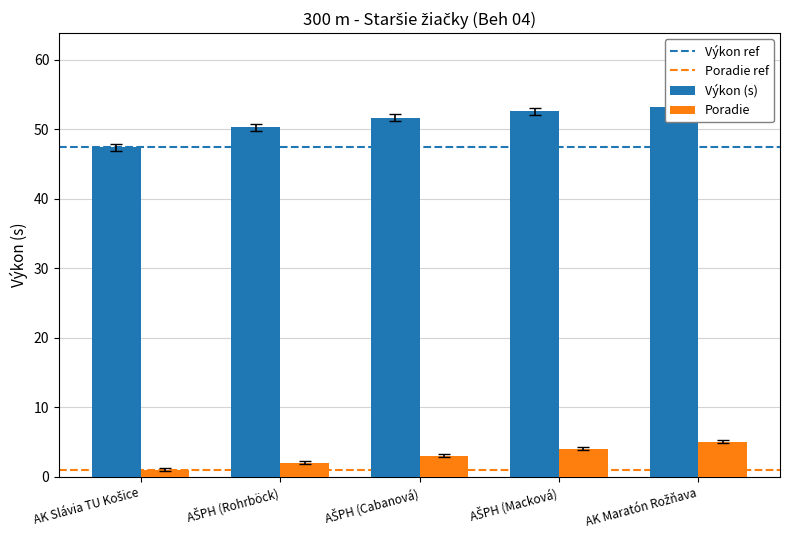

Which series has the largest total across all categories?

Výkon